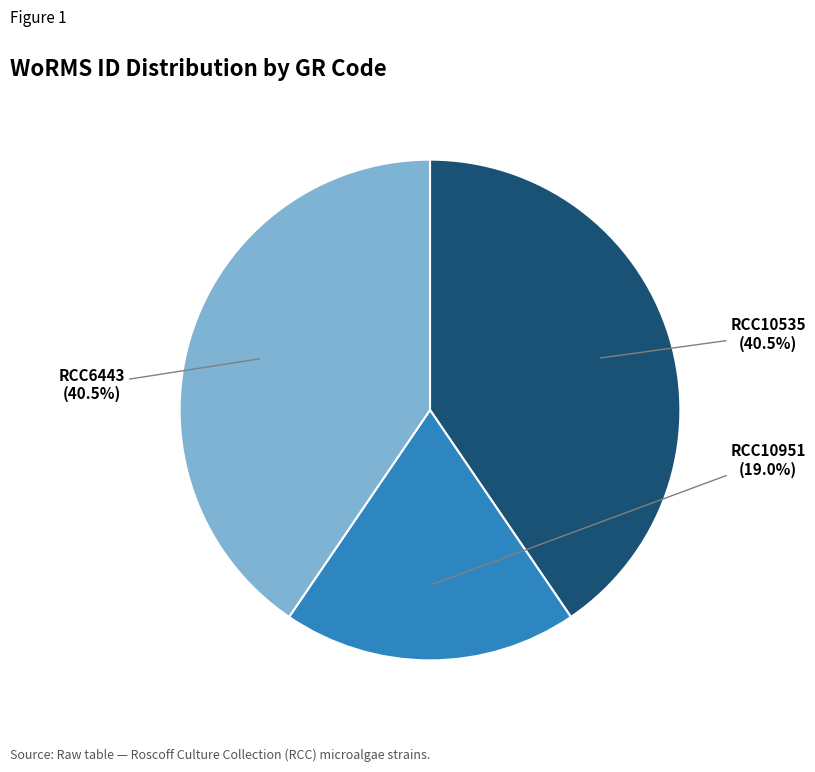

Does any single category account for the majority?

No